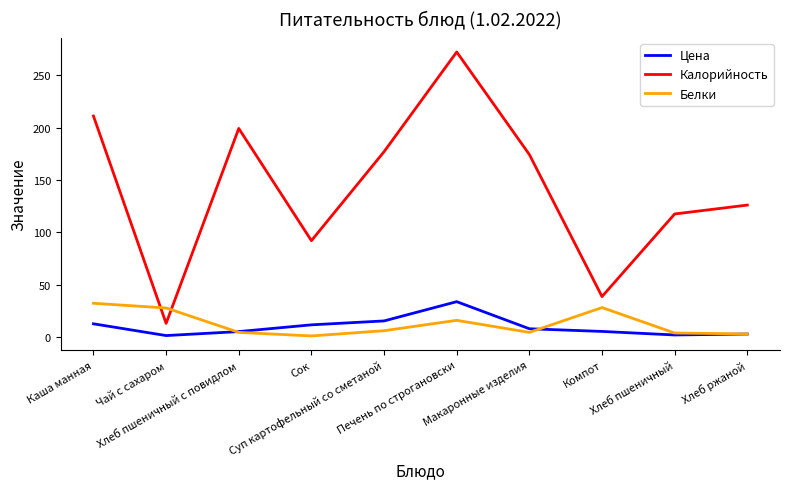

What position from the left is Сок?

4